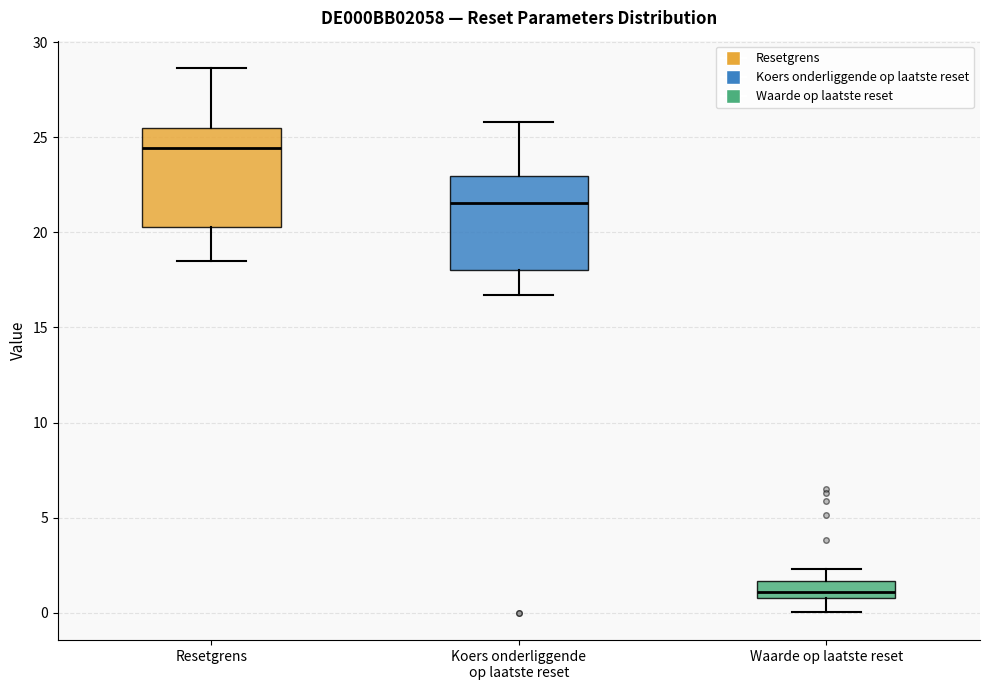

Reading left to right, transcribe this box plot: for each box, give where its median line is, the range the box spans, and where its two whiskers end, as read against the y-axis. The values are not printed on the chart, so give them approximately, as read against the axis.

Resetgrens: median 24.5, box 20.5 to 25.5, whiskers 18.5 to 28.5
Koers onderliggende op laatste reset: median 21.5, box 18.0 to 23.0, whiskers 16.5 to 26.0
Waarde op laatste reset: median 1.0 (just above the box's lower edge), box 1.0 to 1.5, whiskers 0.0 to 2.5